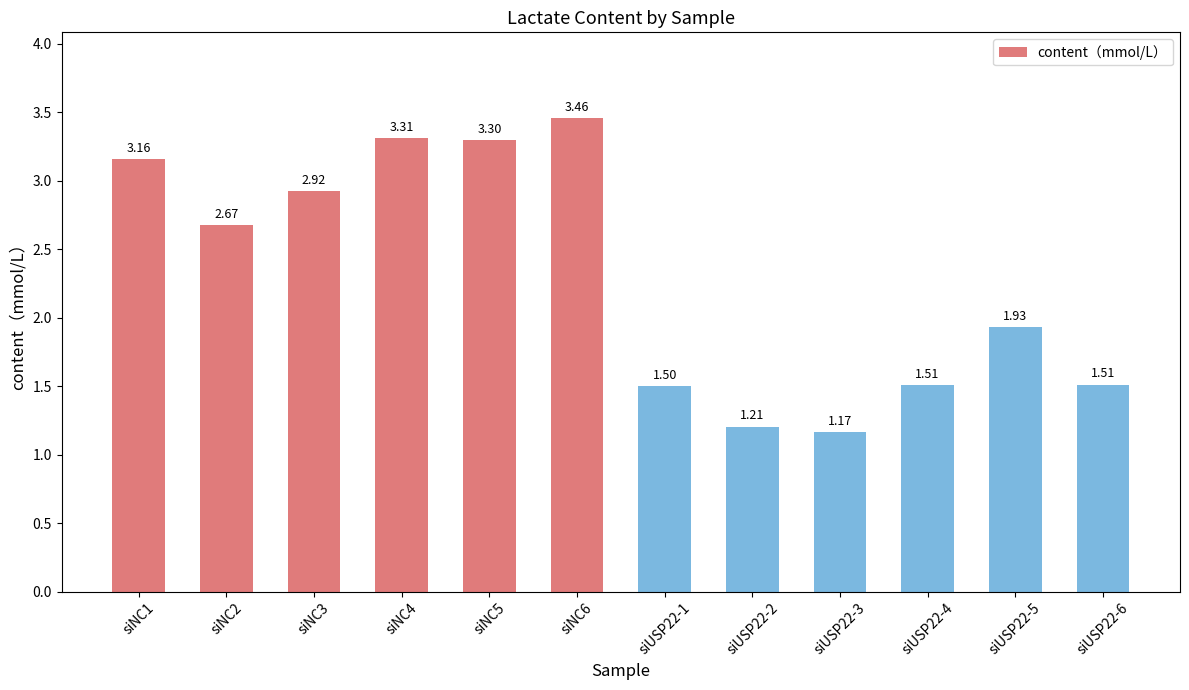

How many data points are above 2?

6